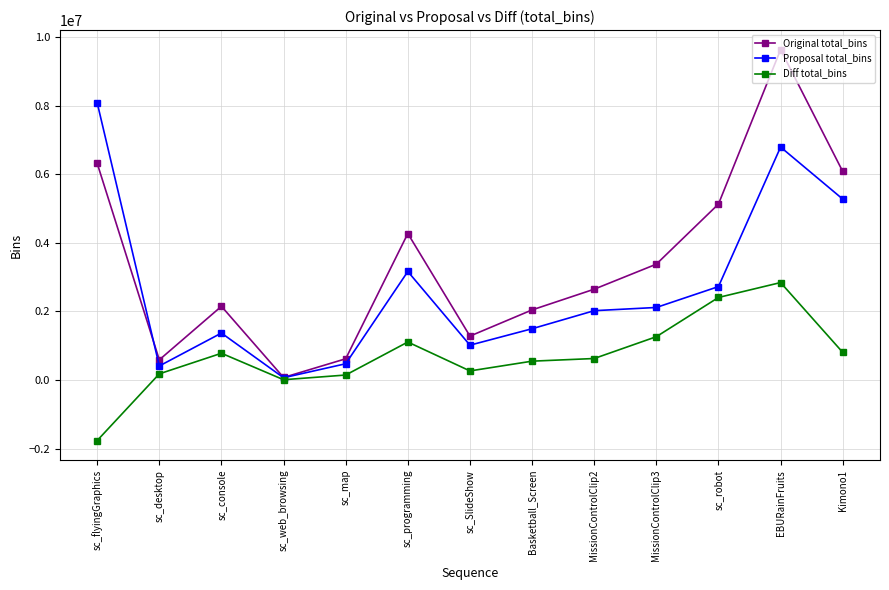

What is the label of the 4th point from the right?

MissionControlClip3